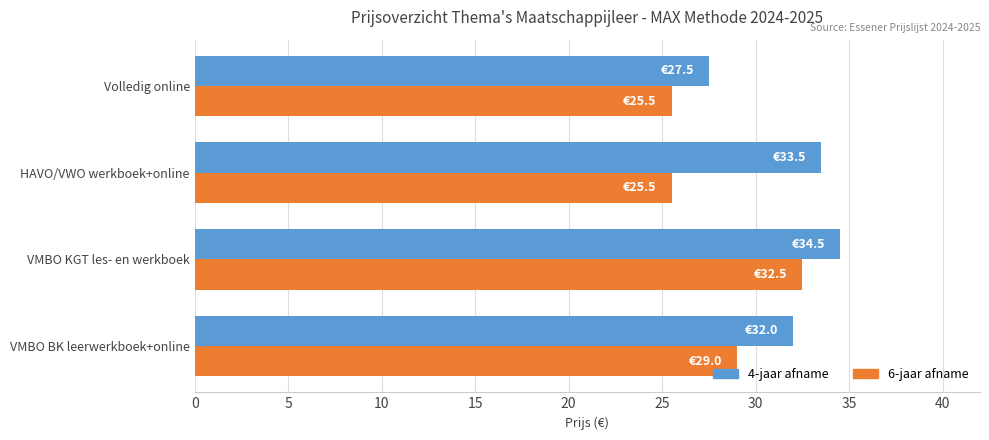

The 6-jaar afname series shows 32.5 at VMBO KGT les- en werkboek. True or false?

True